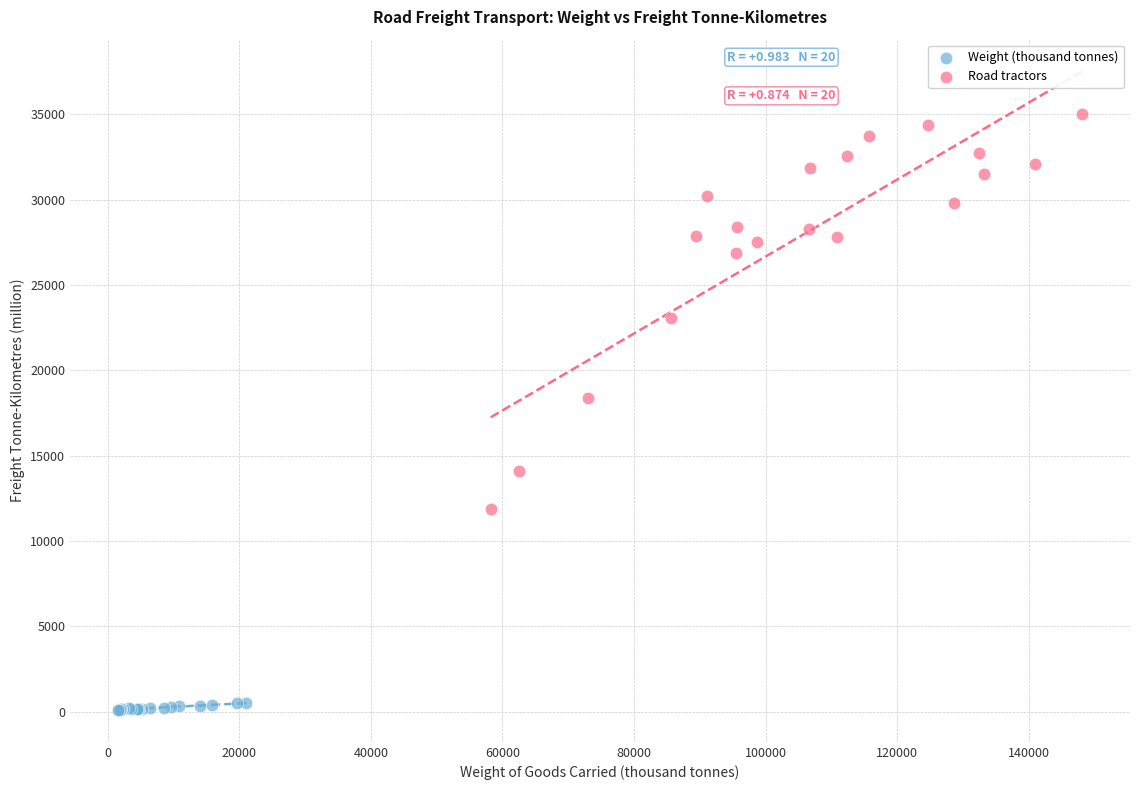

Which series contains the highest Y value?

Road tractors